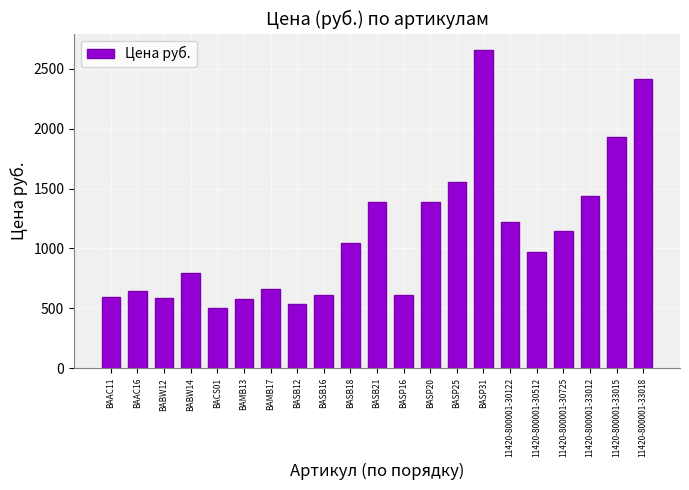

What is the sum of all values?

23276.5